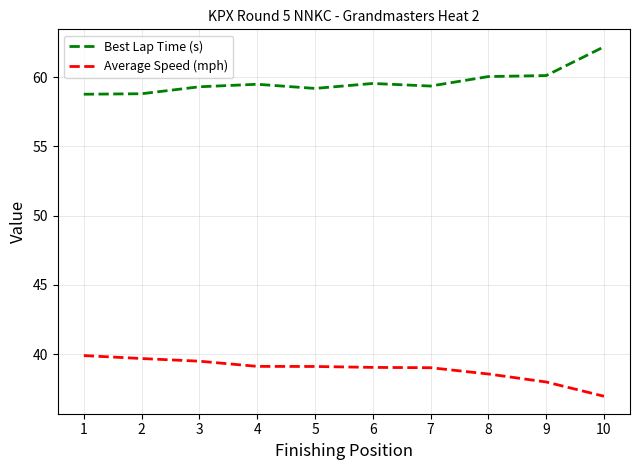

What is the difference between the highest and lowest values at 3?

19.8